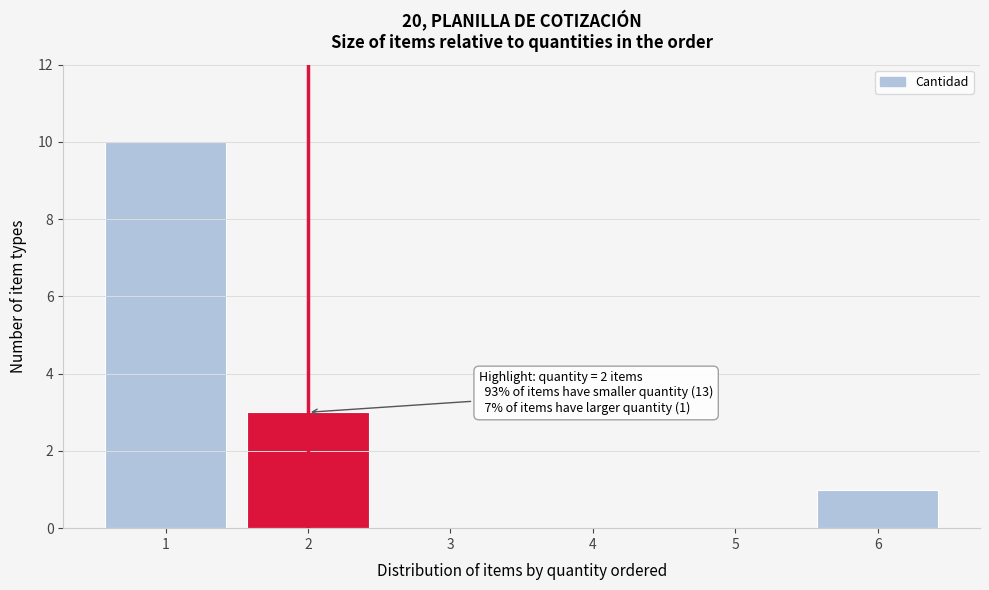

Which range on the x-axis has the tallest bar?

0.5 to 1.5